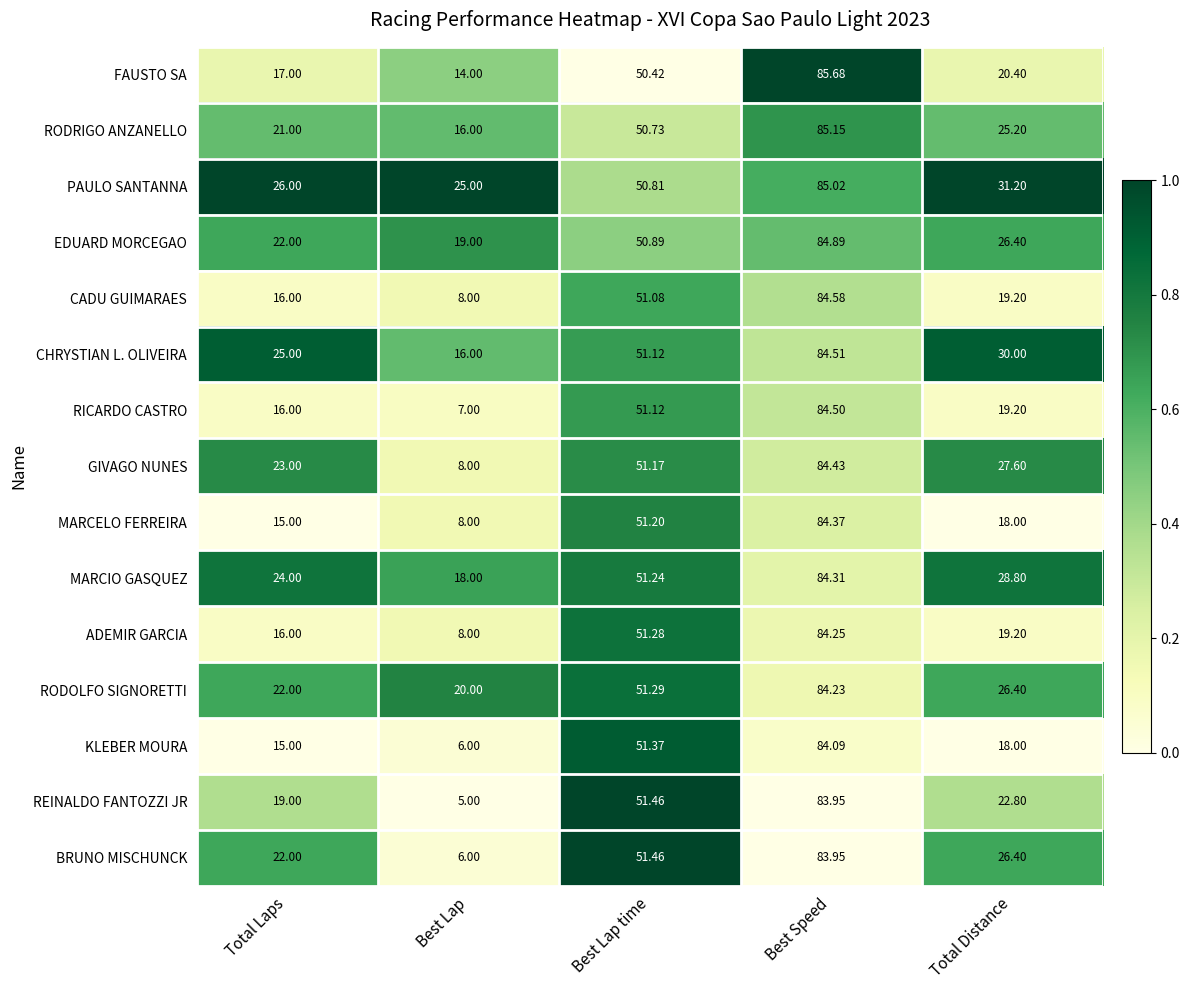

Which series has the largest total across all categories?

PAULO SANTANNA